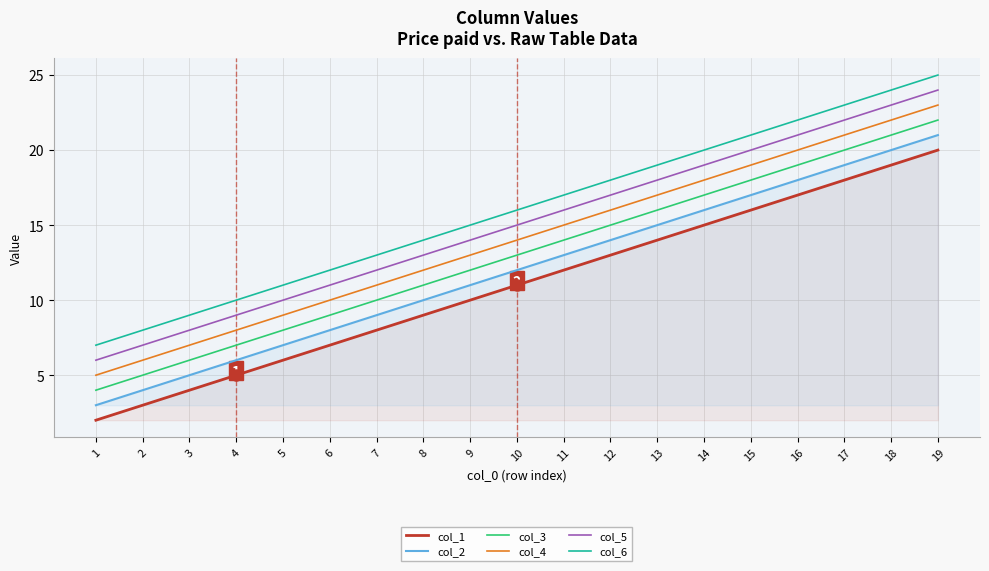

True or false: col_5 and col_2 intersect in this chart.

False